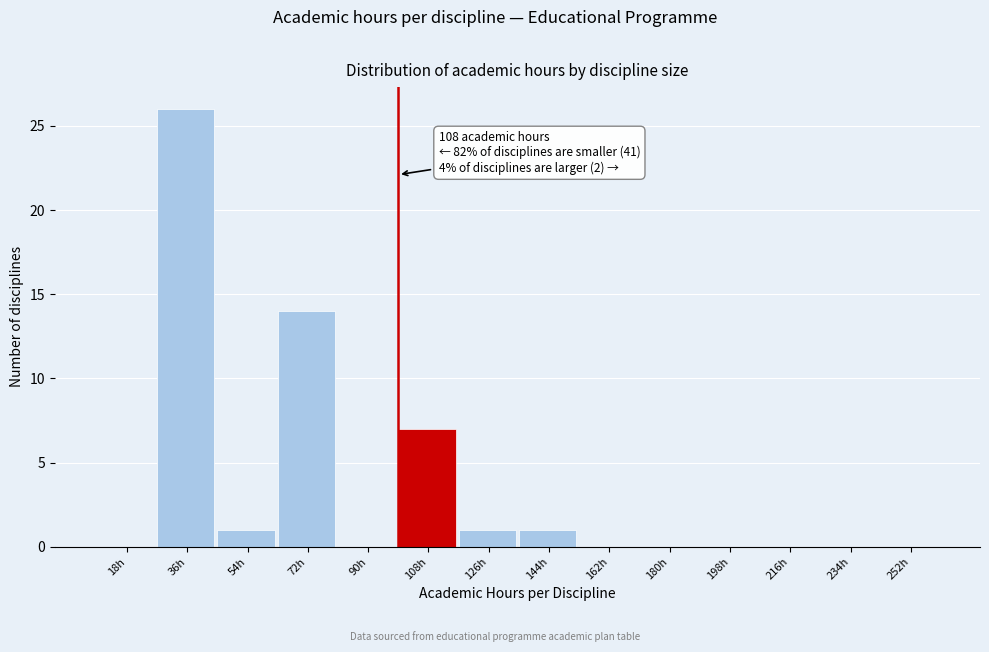

Reading left to right, extract all data points from this chart.

18h=0	36h=26	54h=1	72h=14	90h=0	108h=7	126h=1	144h=1	162h=0	180h=0	198h=0	216h=0	234h=0	252h=0